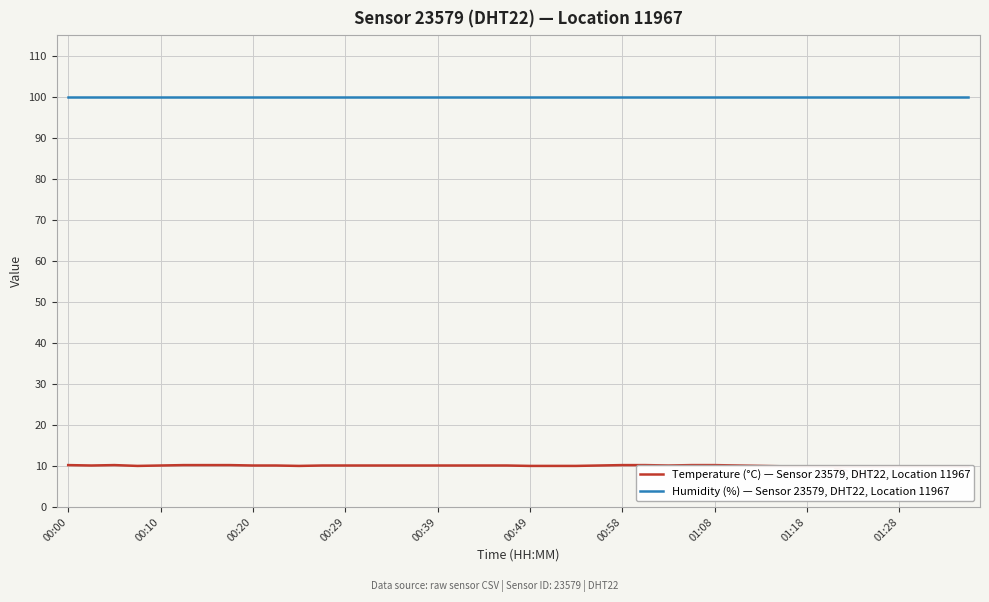

Rank the series by their maximum value, from highest to lowest.

Humidity (%) — Sensor 23579, DHT22, Location 11967, Temperature (°C) — Sensor 23579, DHT22, Location 11967